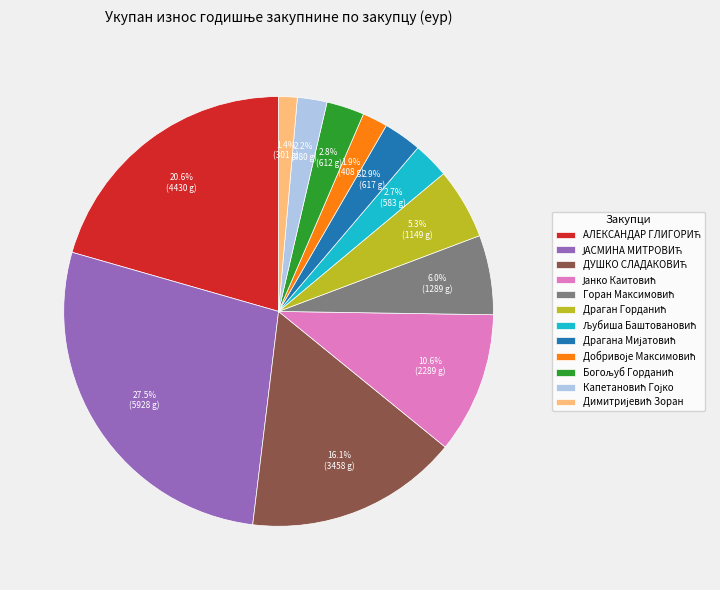

Does any single category account for the majority?

No